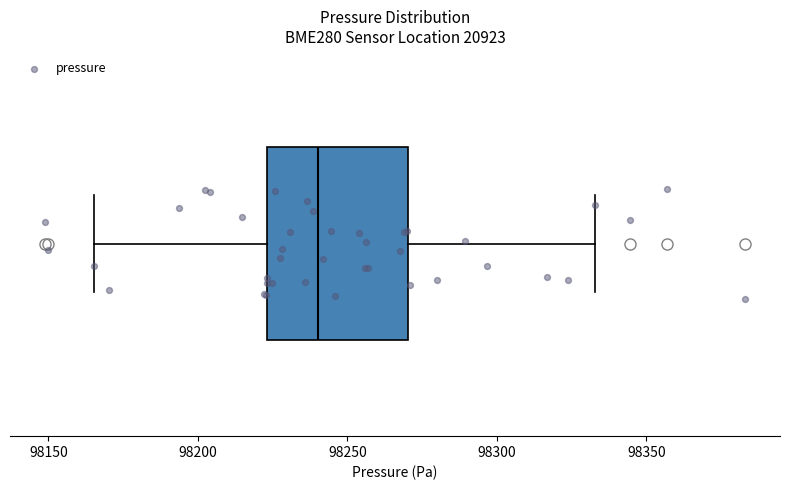

Read this box plot against the x-axis: the position of the median line, the range covered by the box, and the ends of both whiskers. The values are not printed on the chart, so give them approximately, as read against the axis.

median 98240, box 98225 to 98270, whiskers 98165 to 98335